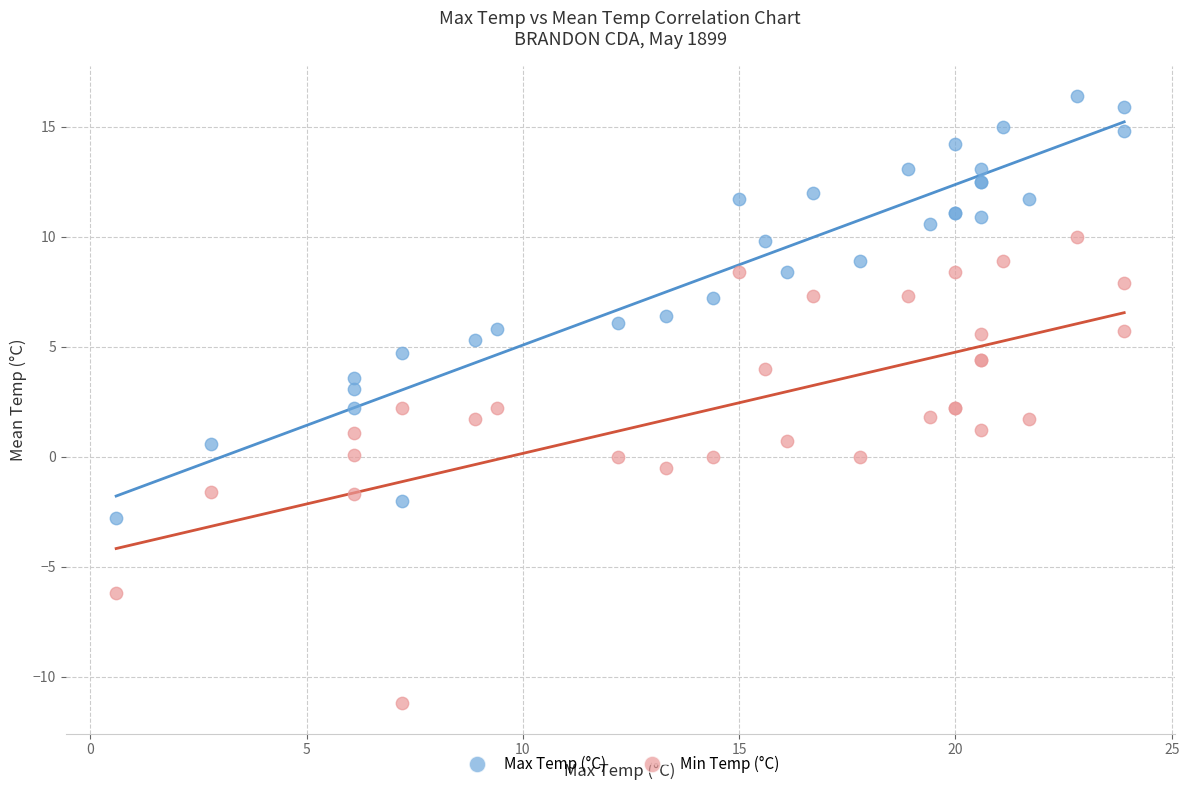

What are all the series names shown in the legend?

Max Temp (°C), Min Temp (°C)